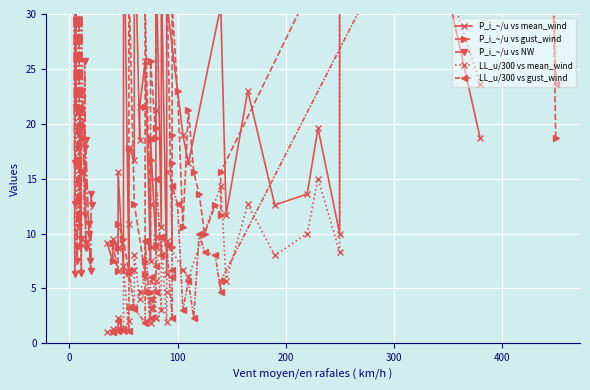

Where is the first local minimum for P_i_~/u vs NW?

100